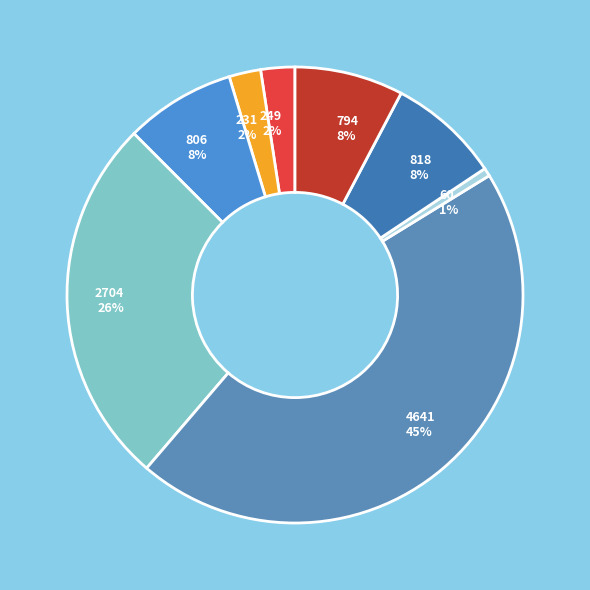

To the nearest percent, what portion does 4641 represent?

45%